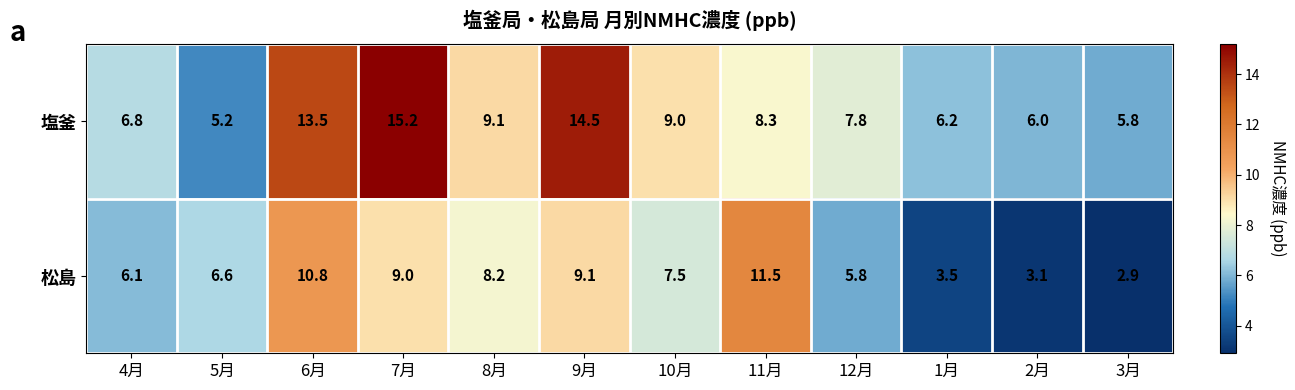

What is the difference between the maximum and minimum values in the 塩釜 series?

10.0